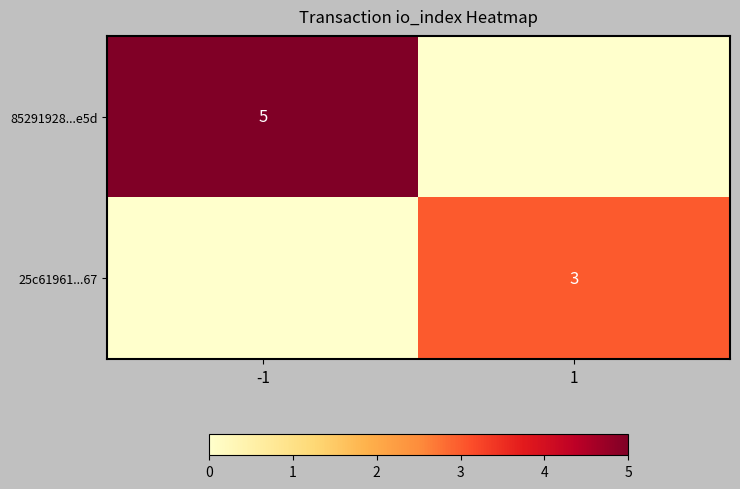

How many distinct data groups are displayed?

2